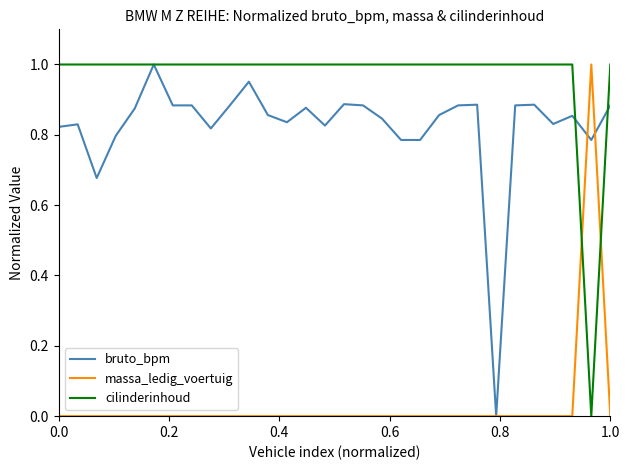

What is the difference between the second highest and second lowest values in the bruto_bpm series?

0.3